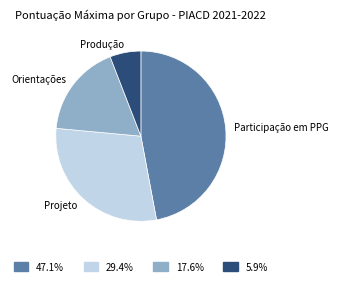

Is there any slice that represents more than half of the pie?

No